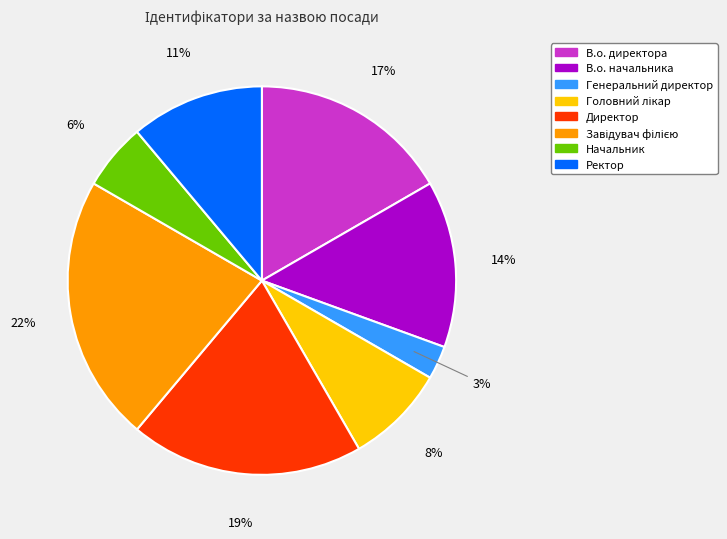

Combined, do Ректор and Директор account for over 50%?

No